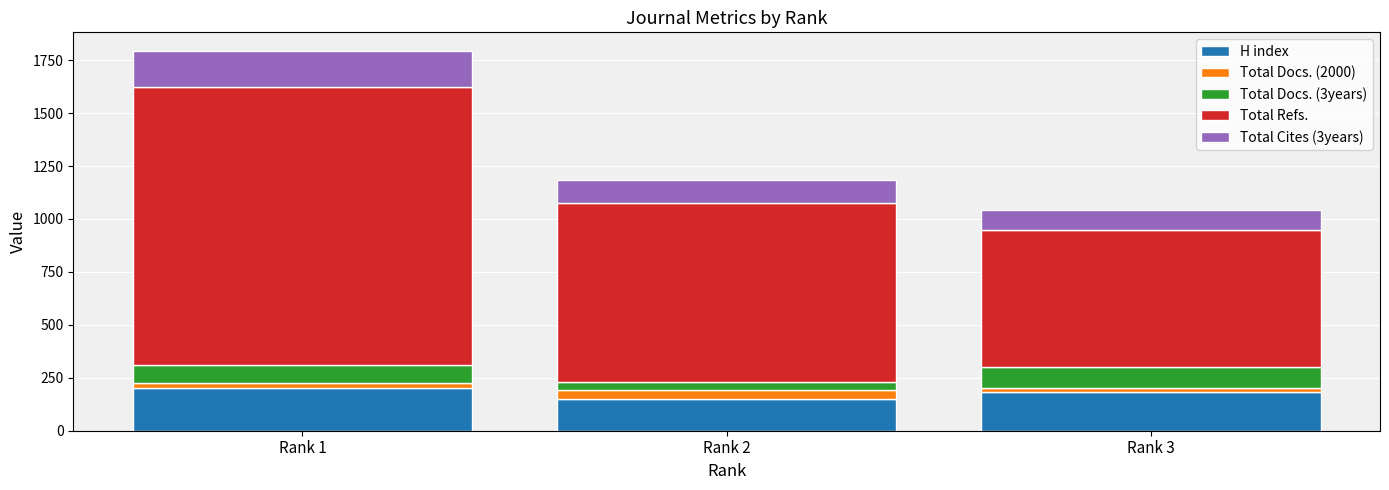

At which category is the sum across all series the highest?

Rank 1